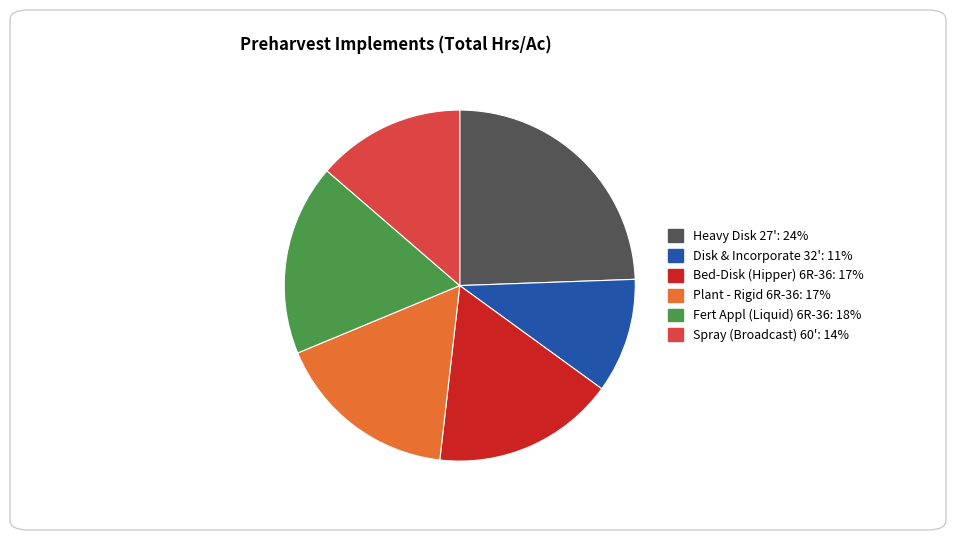

Is there a majority slice in this chart?

No